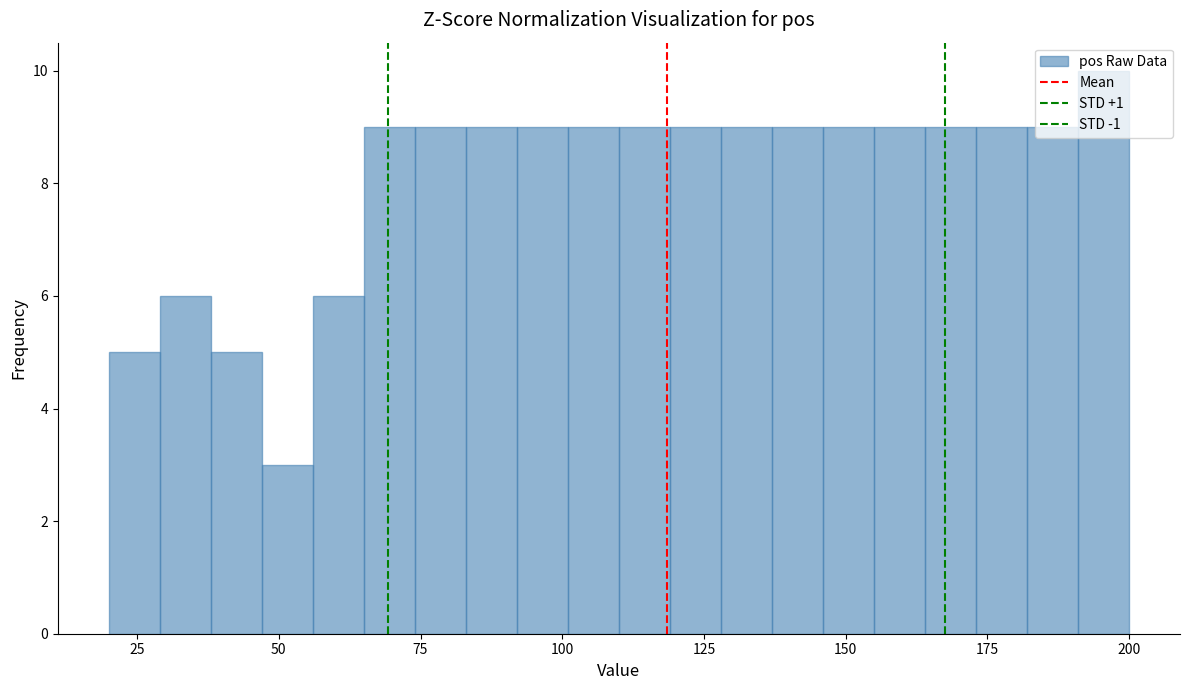

Around what value on the x-axis is the tallest bar? Give the approximate position of its centre, as read against the axis.

195